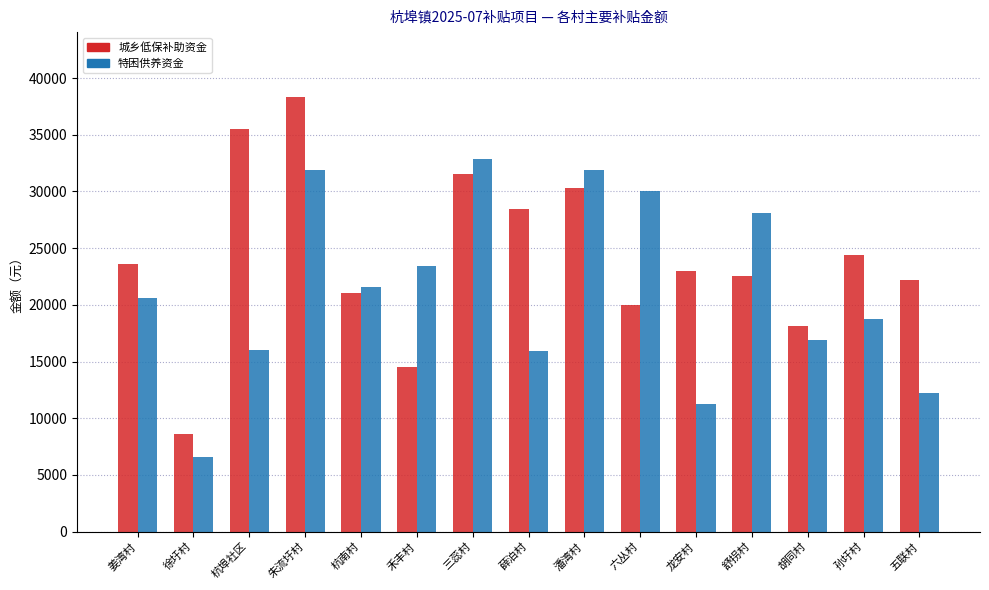

Rank the series by their maximum value, from highest to lowest.

城乡低保补助资金, 特困供养资金